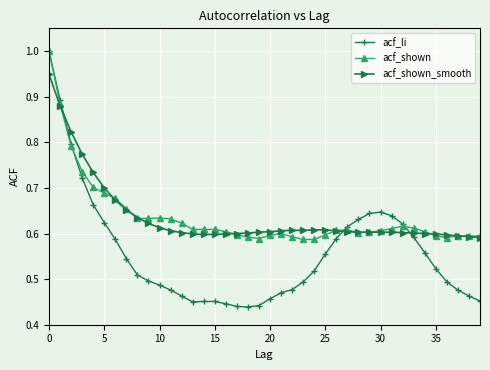

True or false: acf_shown has more than 0 points higher than both neighbors.

True